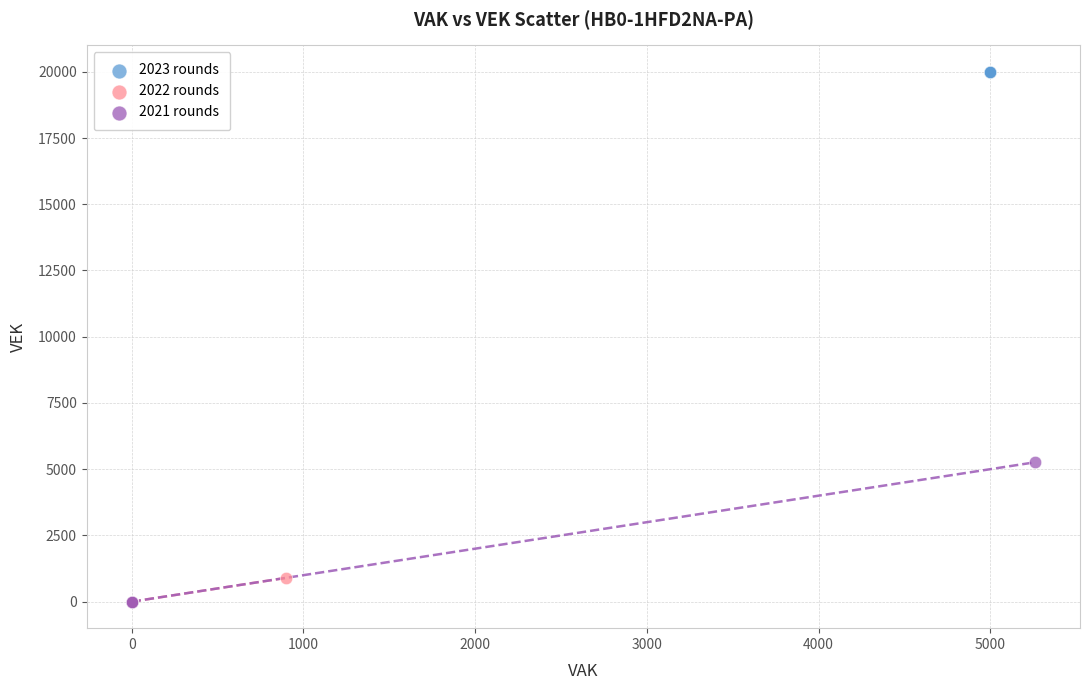

Which series contains the highest Y value?

2023 rounds